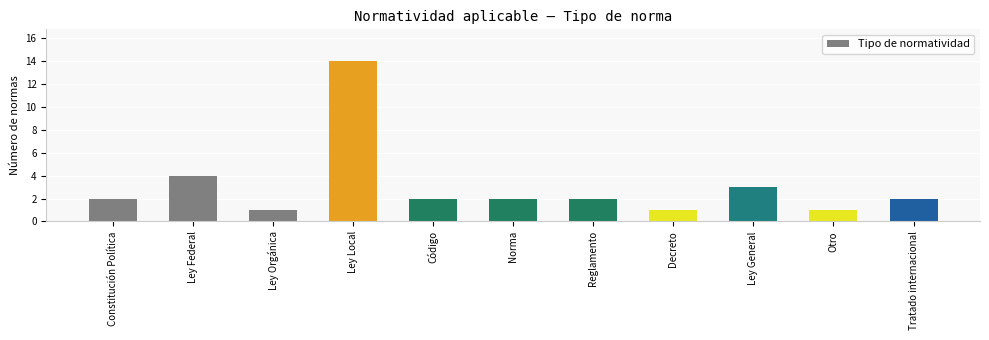

What is the maximum value shown in the chart?

14